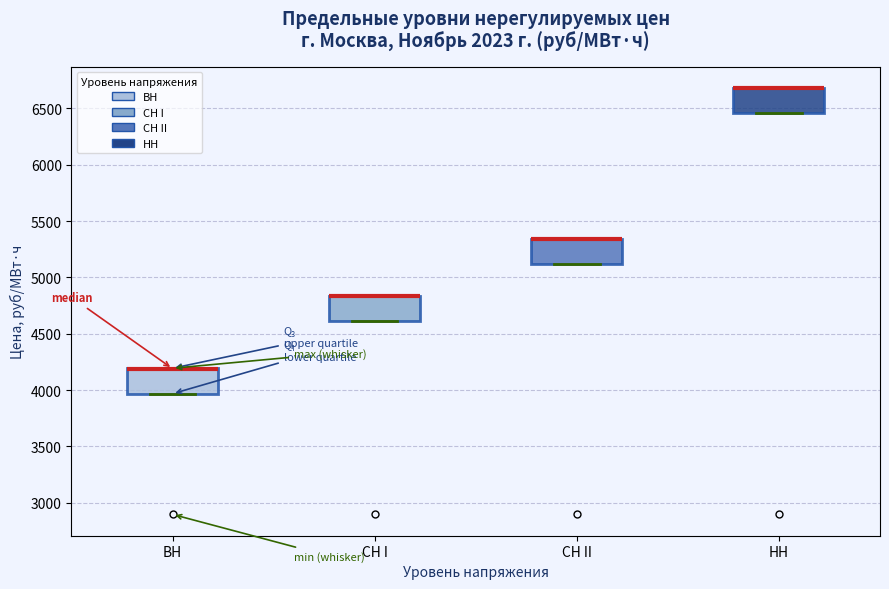

Reading left to right, transcribe this box plot: for each box, give where its median line is, the range the box spans, and where its two whiskers end, as read against the y-axis. The values are not printed on the chart, so give them approximately, as read against the axis.

ВН: median 4200 (drawn on the box's upper edge), box 3950 to 4200, whiskers 3950 to 4200
СН I: median 4850 (drawn on the box's upper edge), box 4600 to 4850, whiskers 4600 to 4850
СН II: median 5350 (drawn on the box's upper edge), box 5100 to 5350, whiskers 5100 to 5350
НН: median 6700 (drawn on the box's upper edge), box 6450 to 6700, whiskers 6450 to 6700